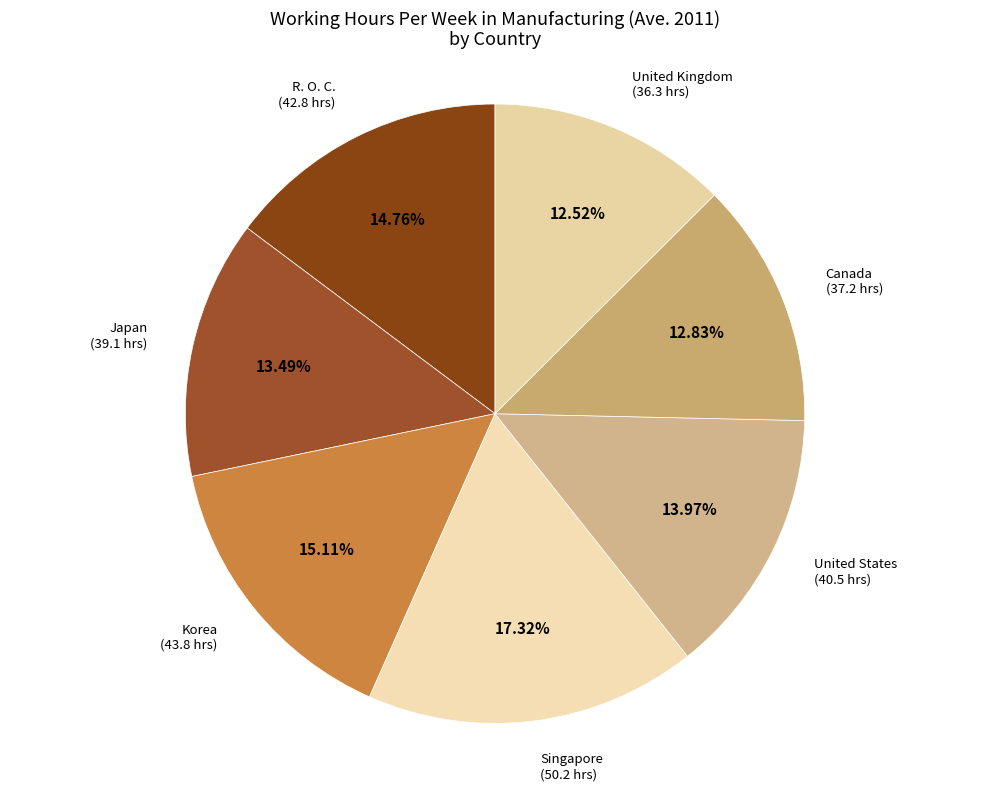

Count the number of slices in the pie.

7